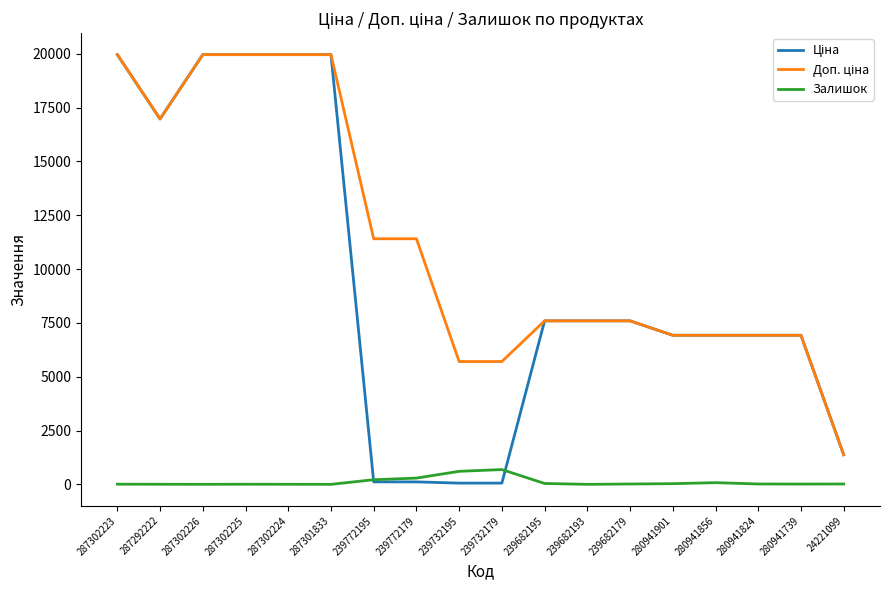

What is the sum of the Залишок values at 287292222 and 287302226?

5.0